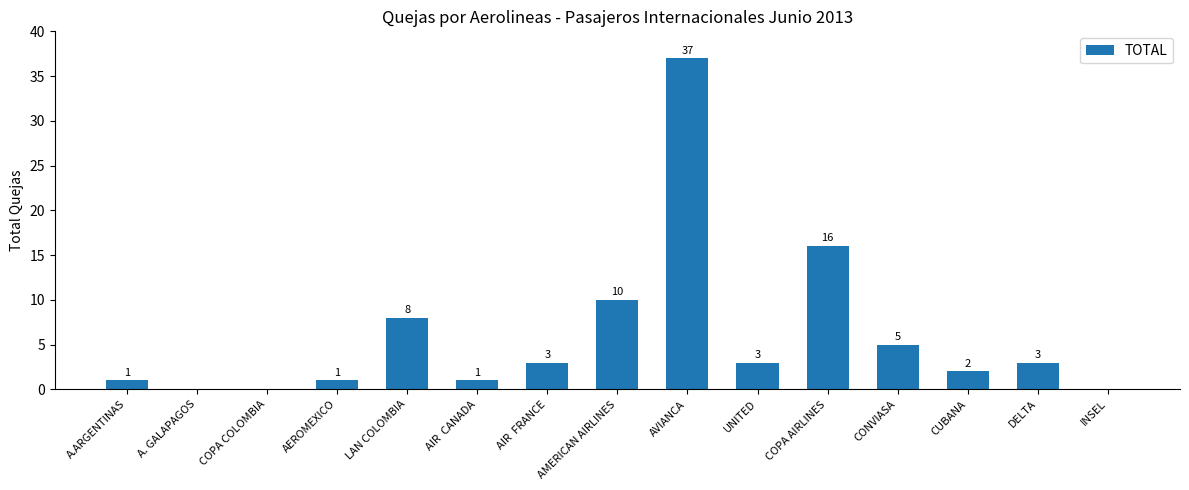

Reading left to right, transcribe all the data shown in this chart.

1	0	0	1	8	1	3	10	37	3	16	5	2	3	0